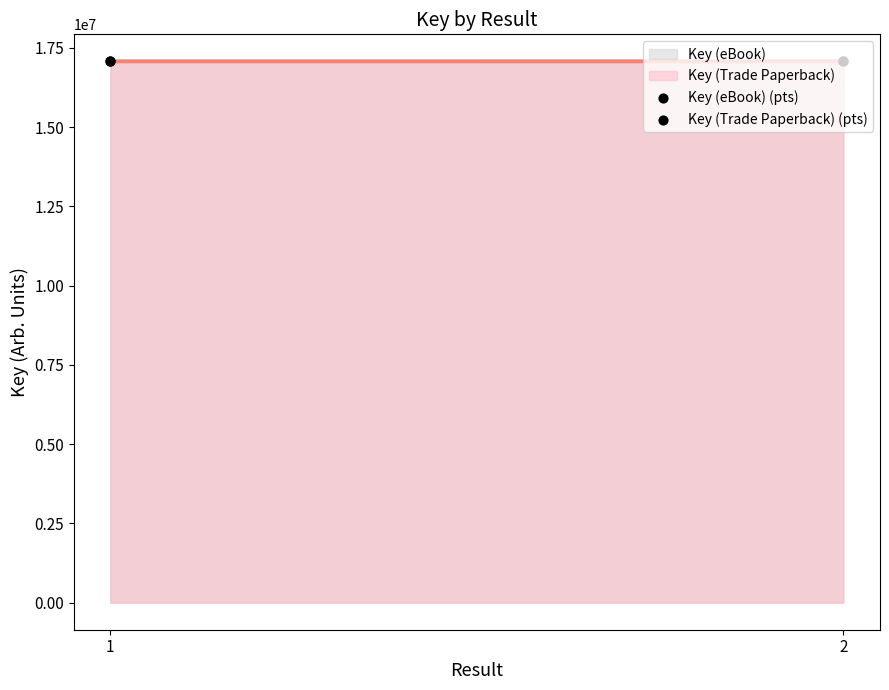

At which category is the sum across all series the highest?

1